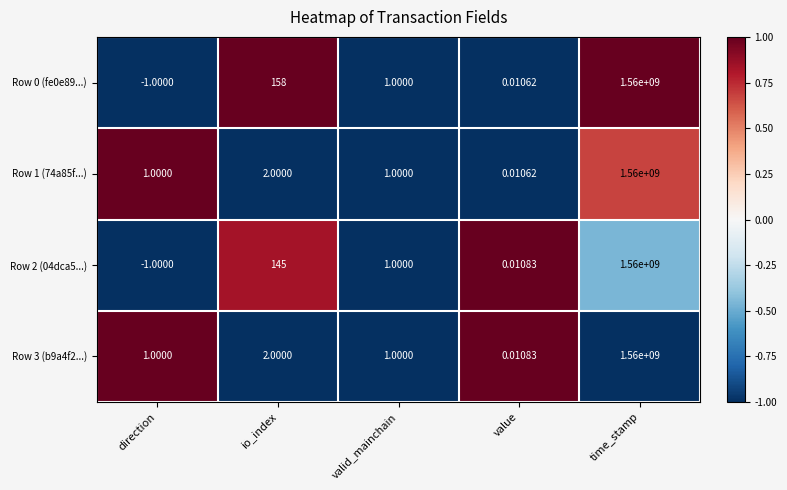

Rank the categories by Row 2 (04dca5...) value from lowest to highest.

direction, value, valid_mainchain, io_index, time_stamp